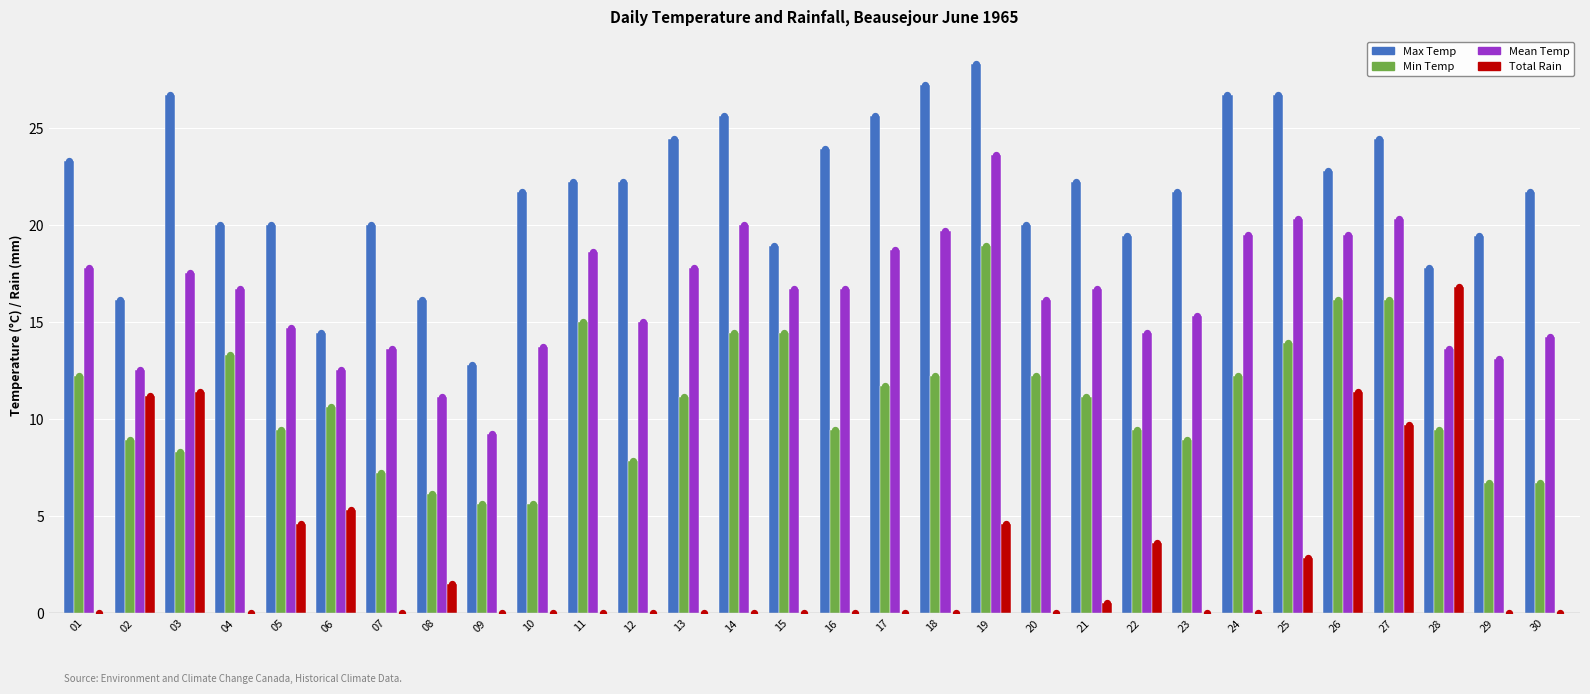

At which category is the sum across all series the highest?

19